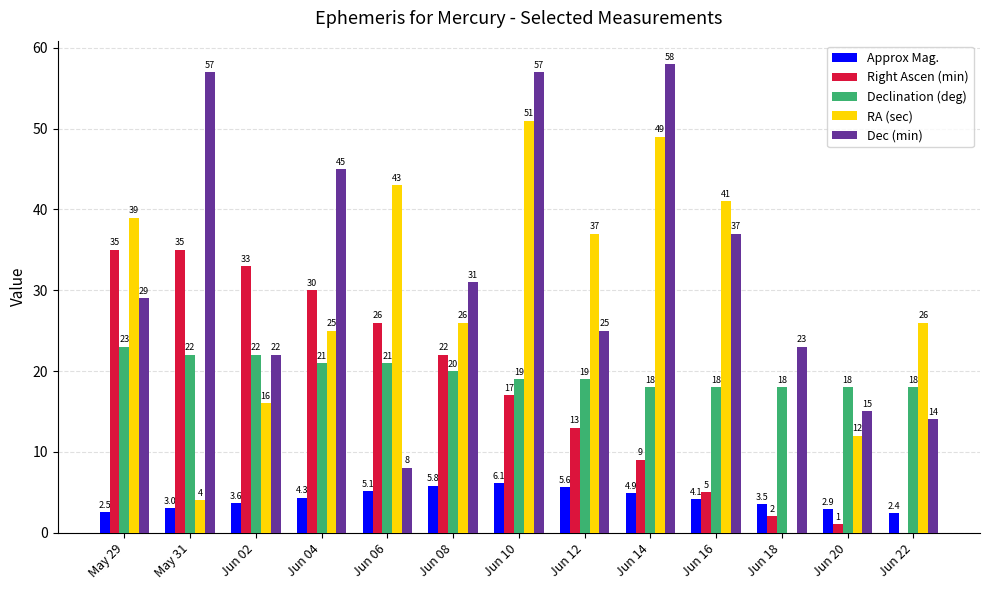

Which series has the largest total across all categories?

Dec (min)